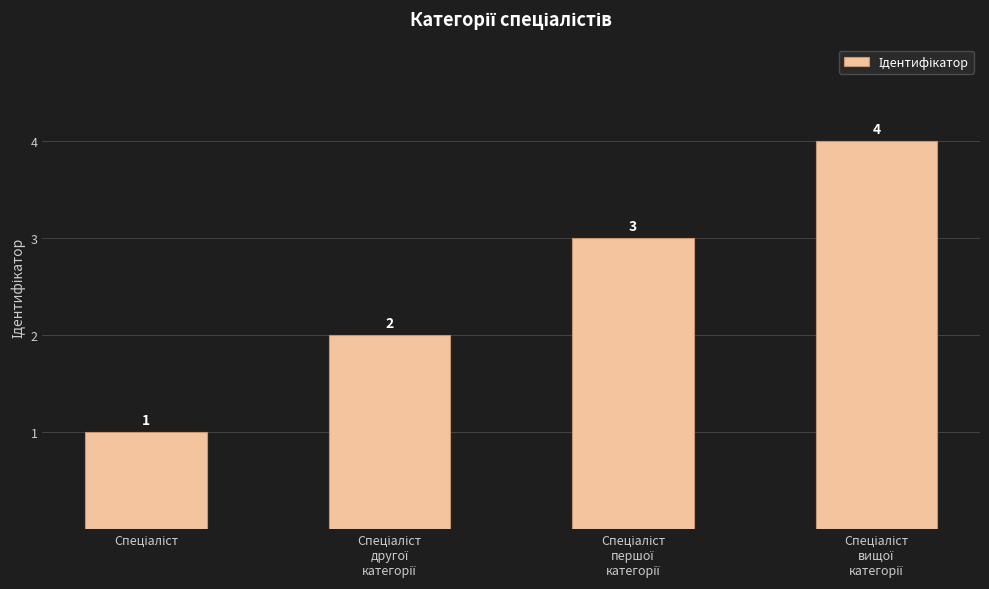

Count the values in the range 2 to 4.

3